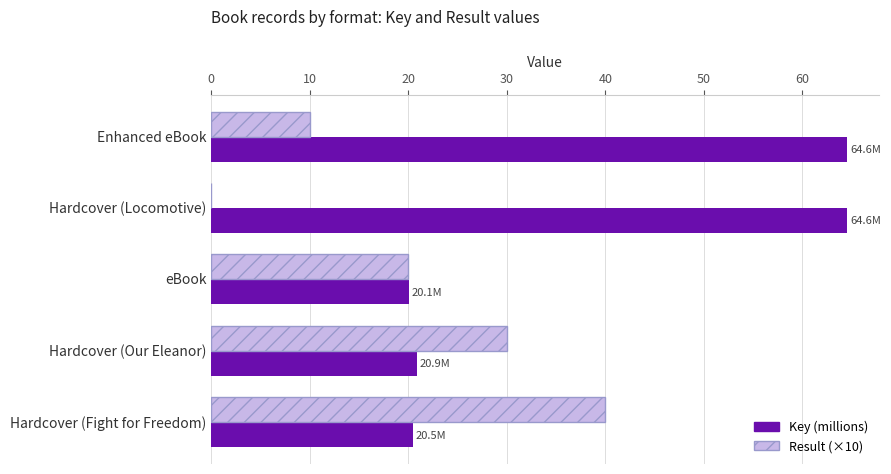

How many distinct data groups are displayed?

2